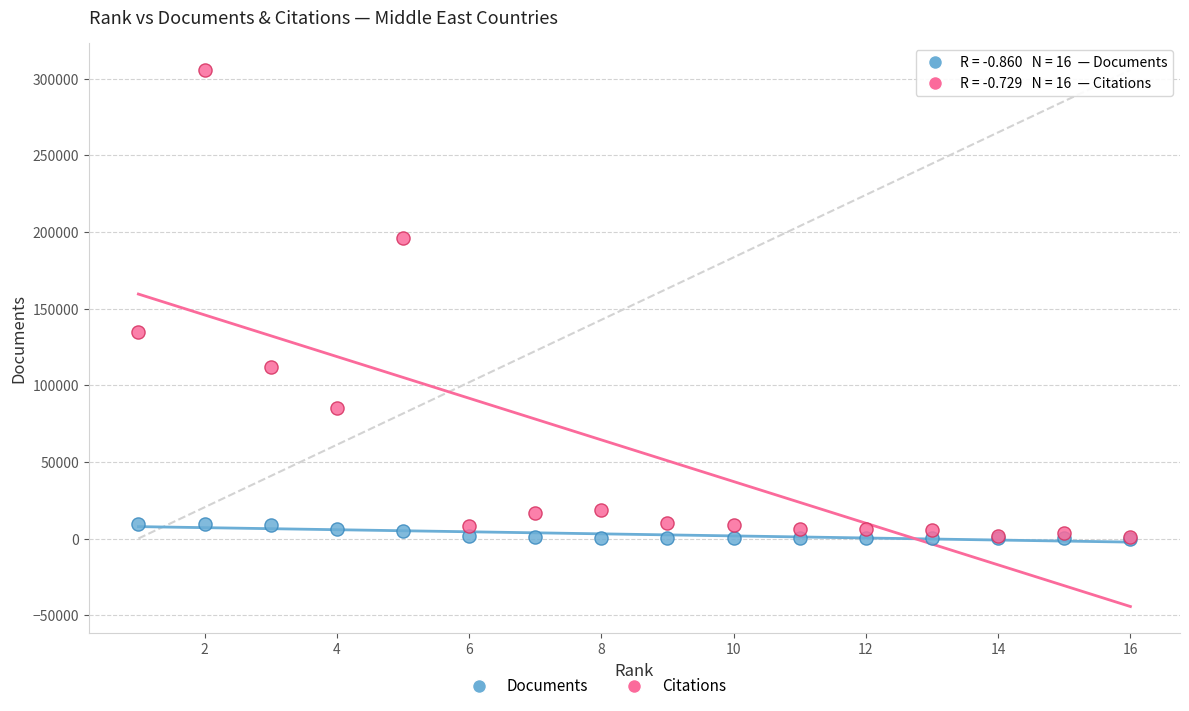

Which series contains the highest Y value?

Citations